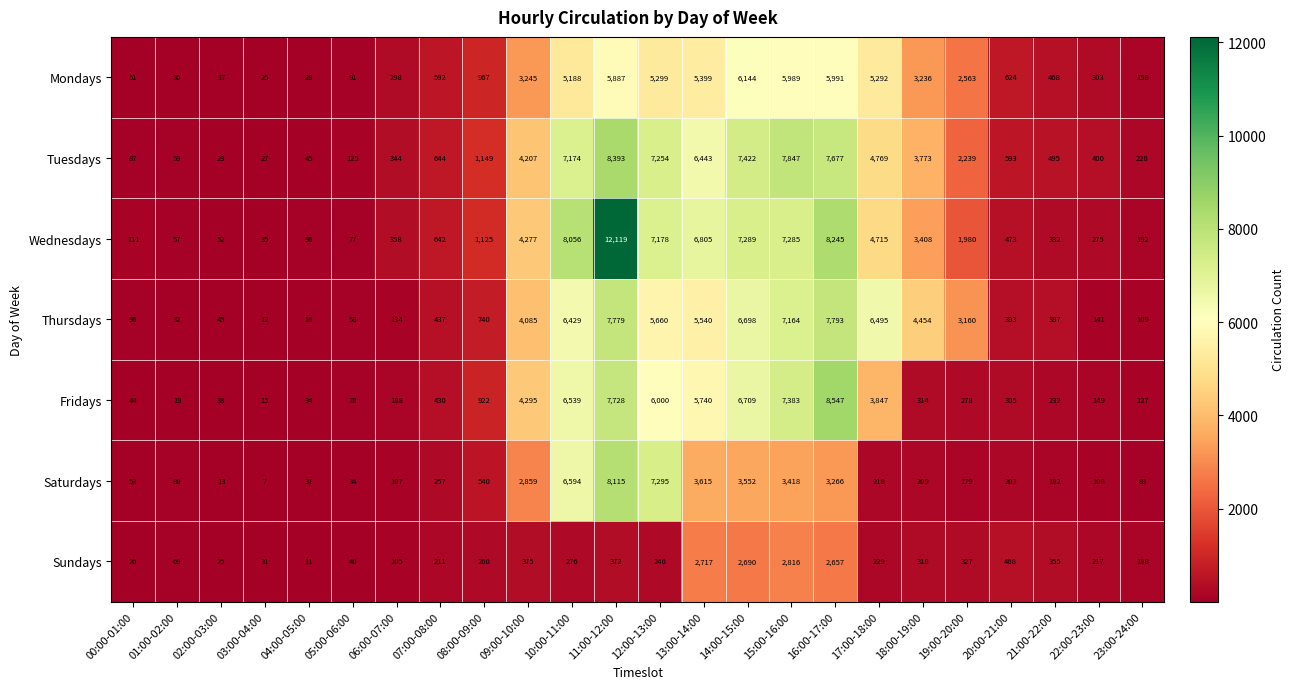

What is the difference between the highest and lowest values at 12:00-13:00?

7049